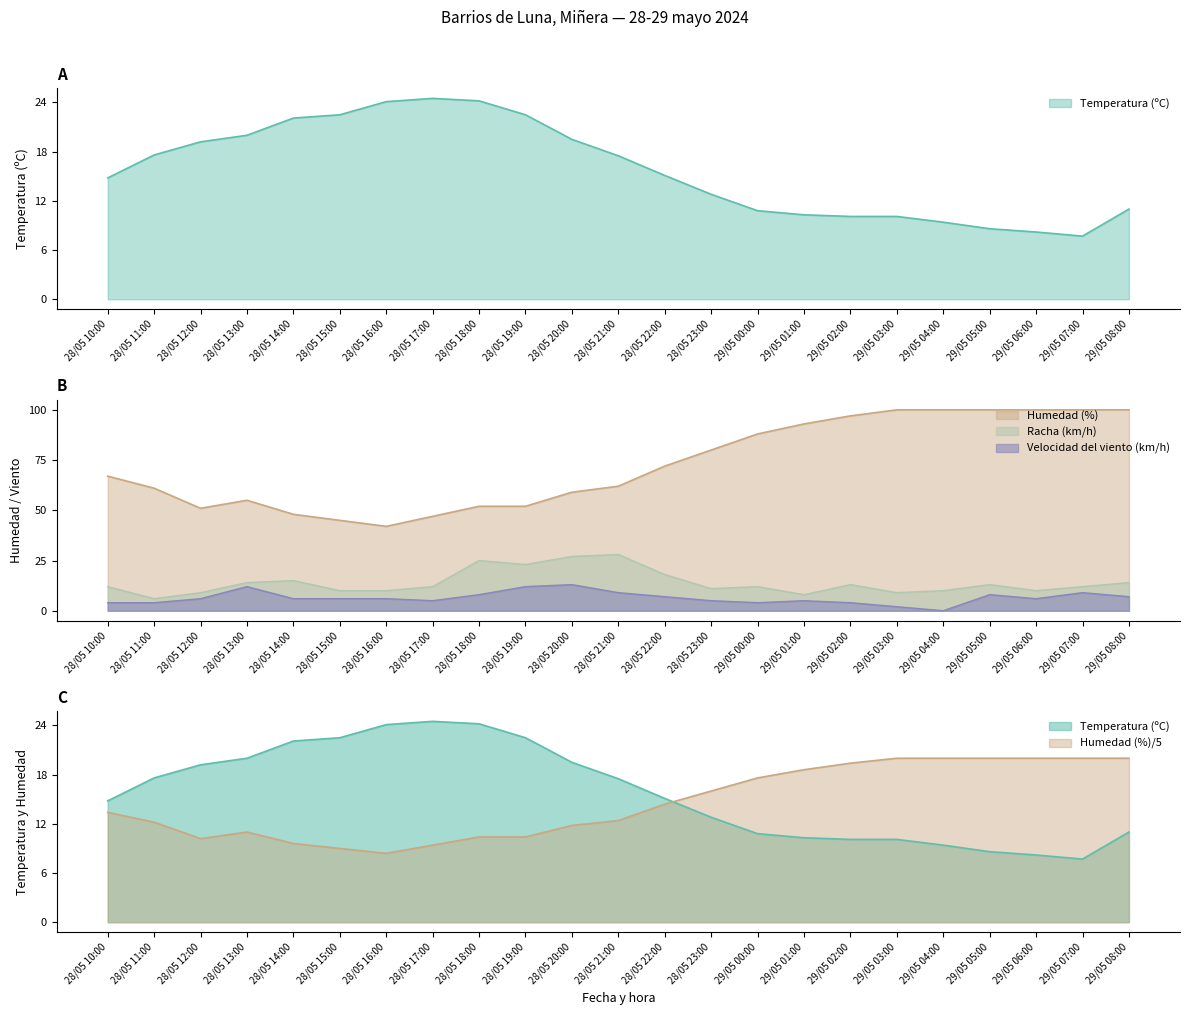

Which category has the highest value in the Racha (km/h) series?

28/05 21:00